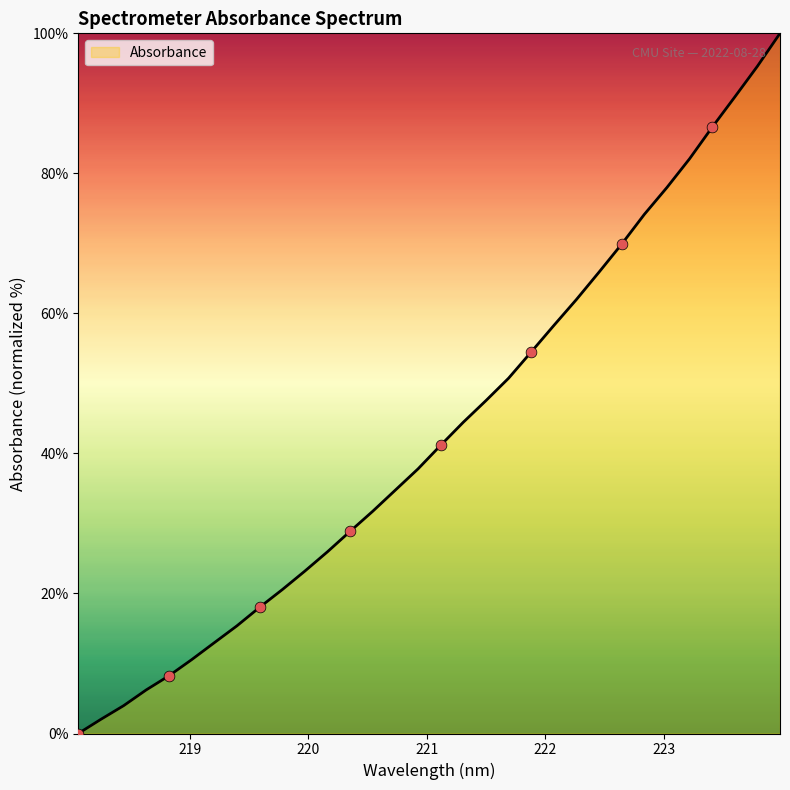

What is the difference between the maximum and minimum values?

100.0